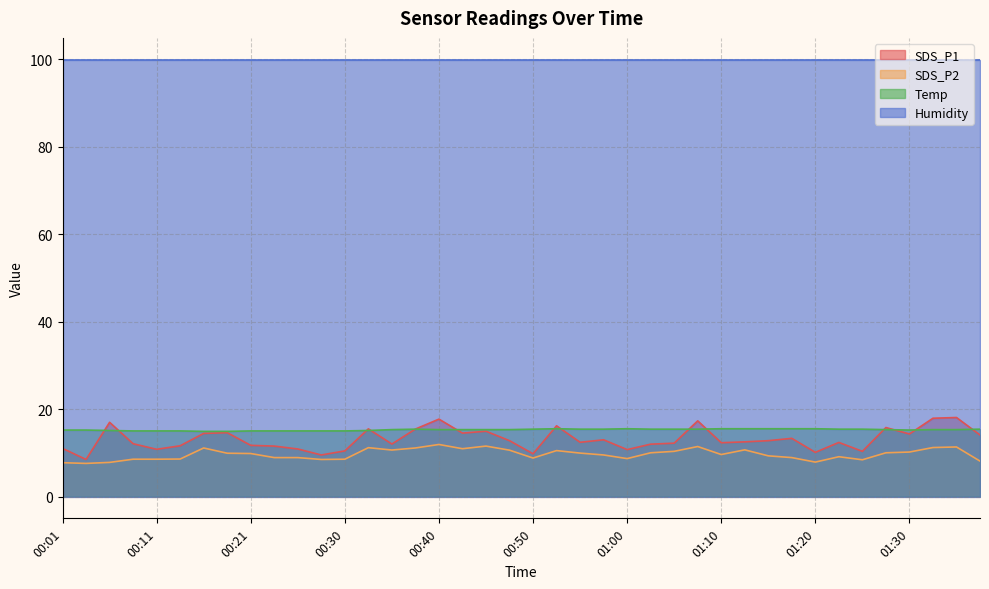

True or false: Temp has a value of 7.9 at 01:00.

False